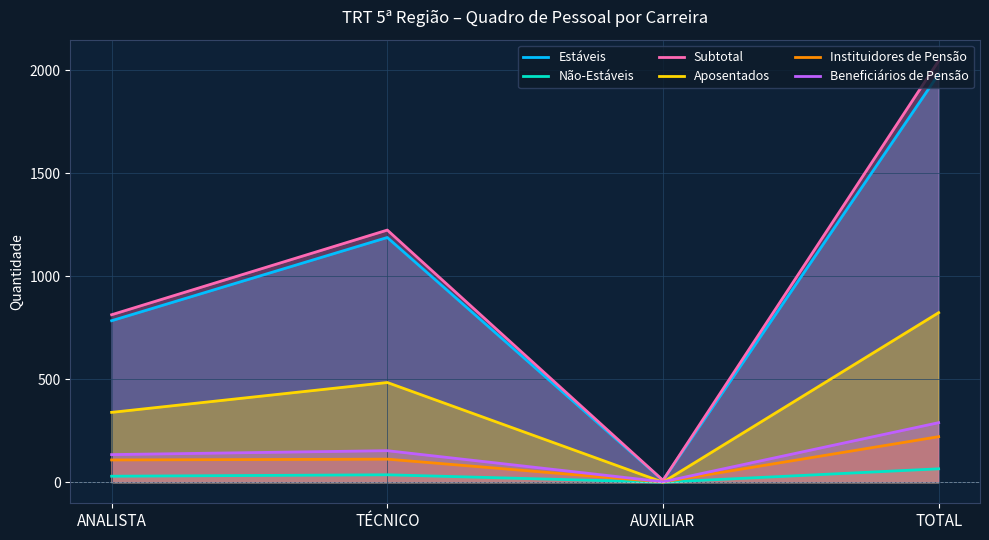

What is the minimum value for Beneficiários de Pensão?

2